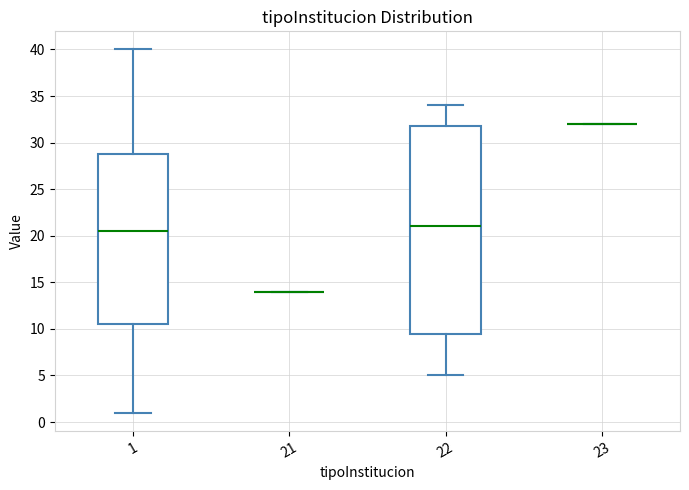

Reading left to right, read every box against the y-axis: the position of its median line, the range the box covers, and the ends of its whiskers. The values are not printed on the chart, so give them approximately, as read against the axis.

1: median 20.5, box 10.5 to 29.0, whiskers 1.0 to 40.0
21: box collapsed to a line at 14.0, whiskers 14.0 to 14.0
22: median 21.0, box 9.5 to 32.0, whiskers 5.0 to 34.0
23: box collapsed to a line at 32.0, whiskers 32.0 to 32.0